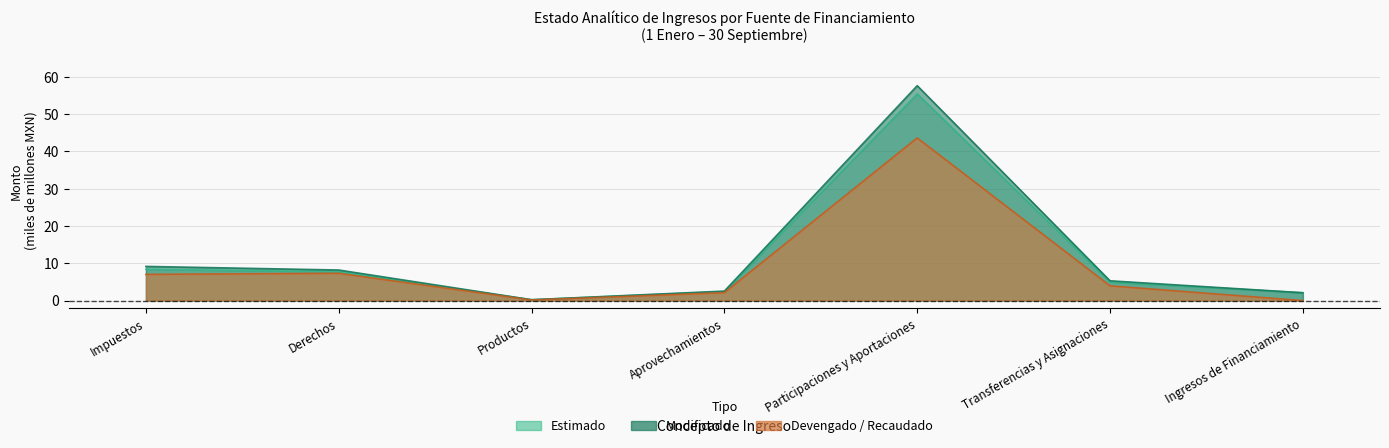

How many distinct data groups are displayed?

3